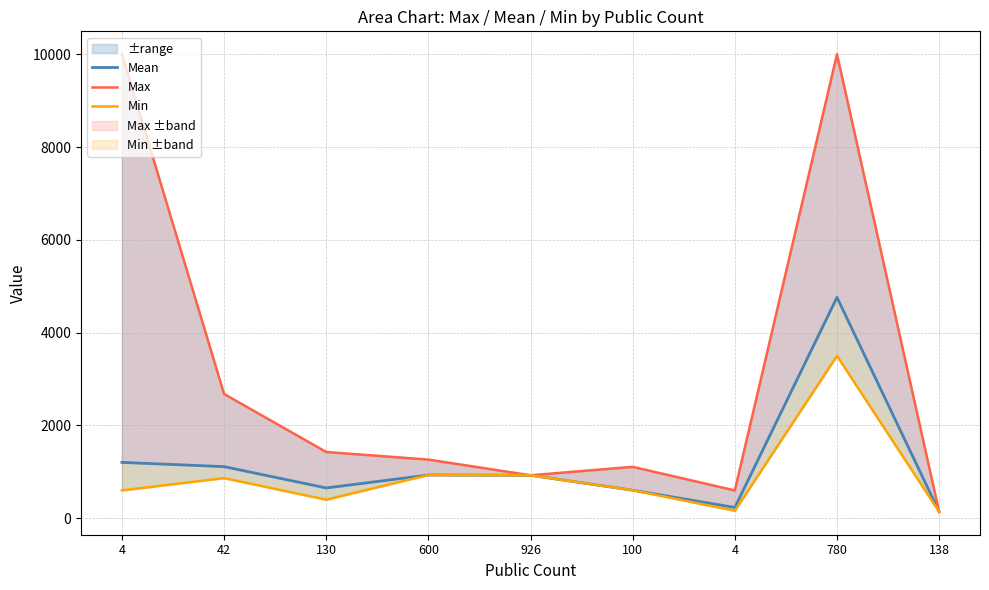

What is the approximate value of Max at 4?

10000.0